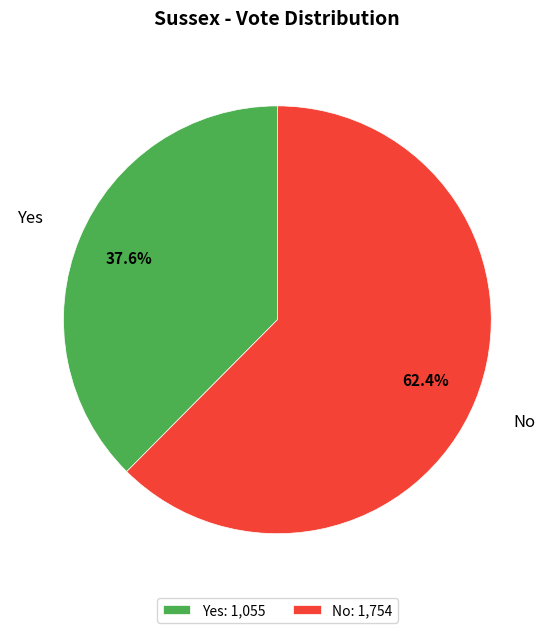

Rank the categories by value from highest to lowest.

No: 1,754, Yes: 1,055